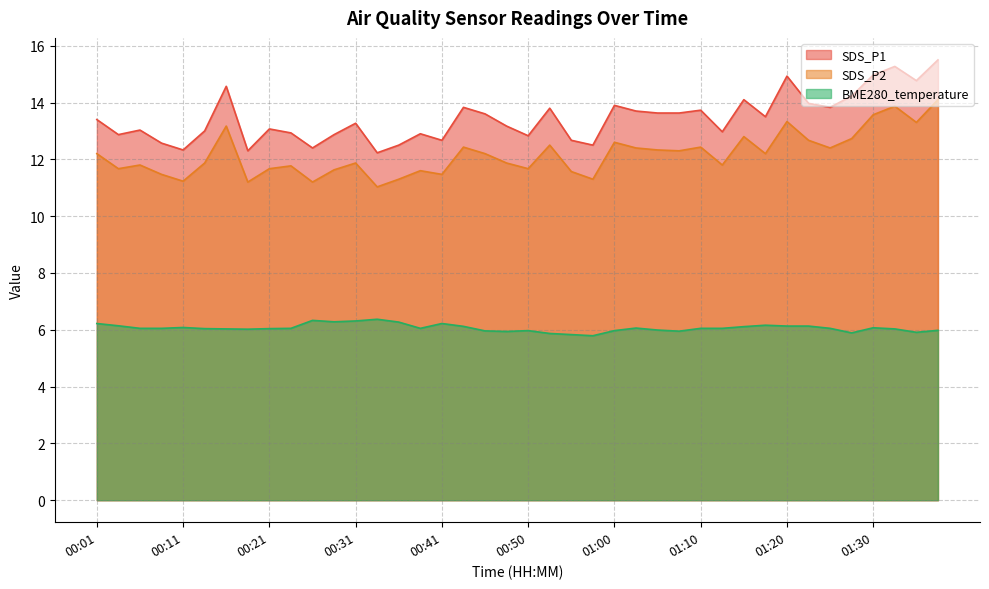

Between 00:06 and 01:20, which series saw the biggest shift?

SDS_P1